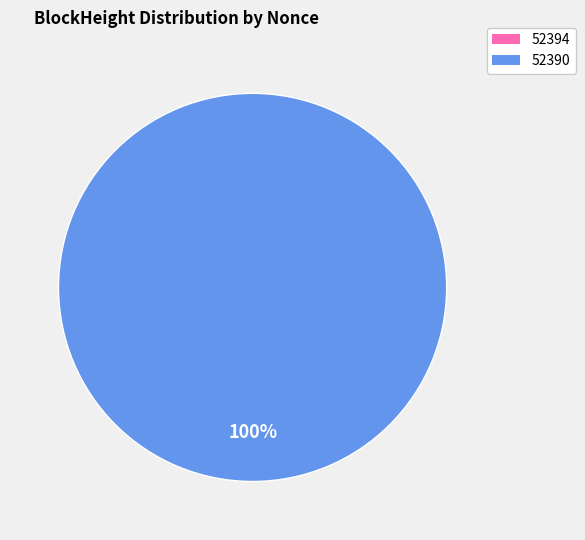

To the nearest percent, what is the difference between the 52390 and 52394 slice percentages?

100%